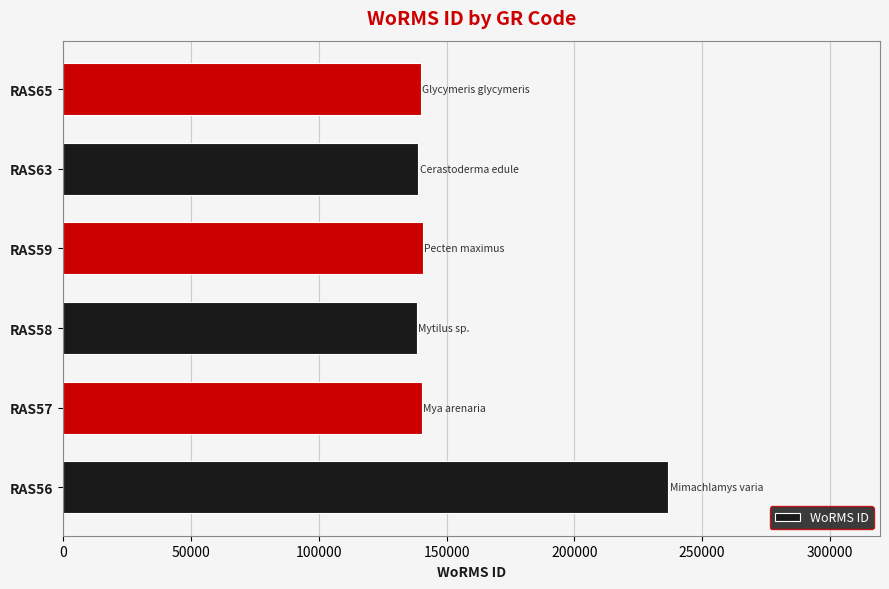

Which has a higher value, RAS56 or RAS59?

RAS56